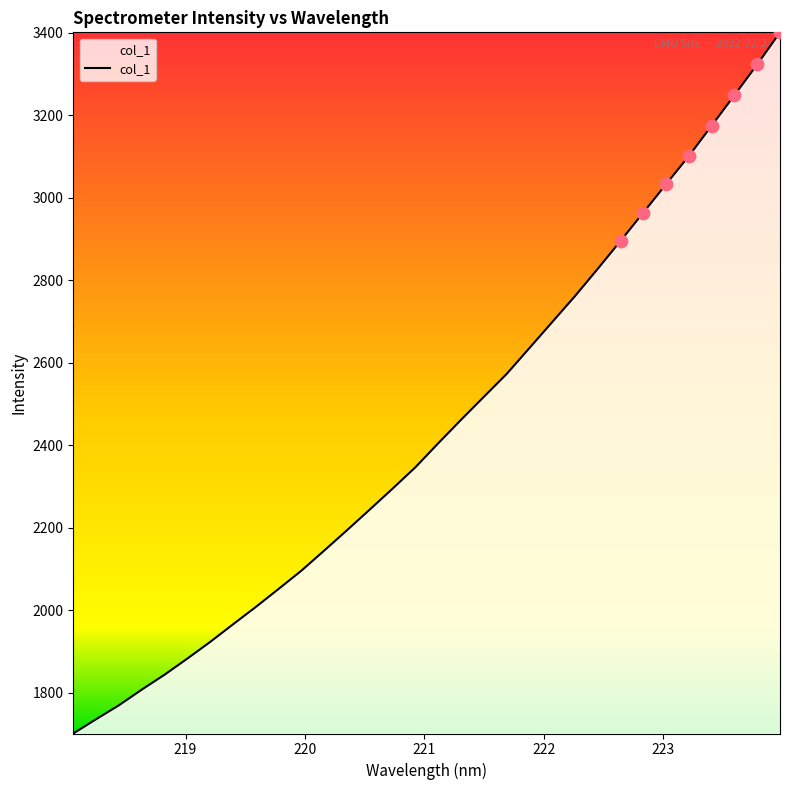

What is the smallest value displayed?

1700.7